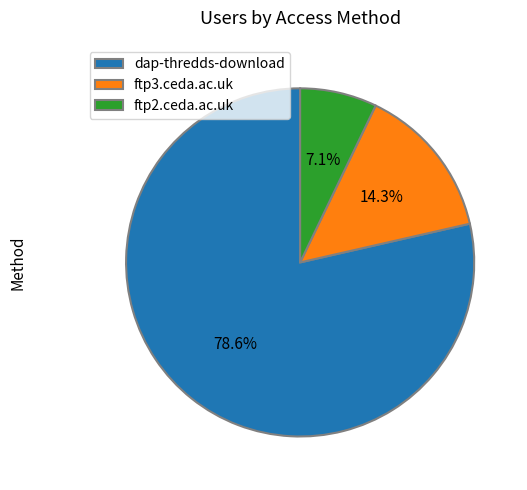

Is it true that dap-thredds-download is 79% of the pie?

True